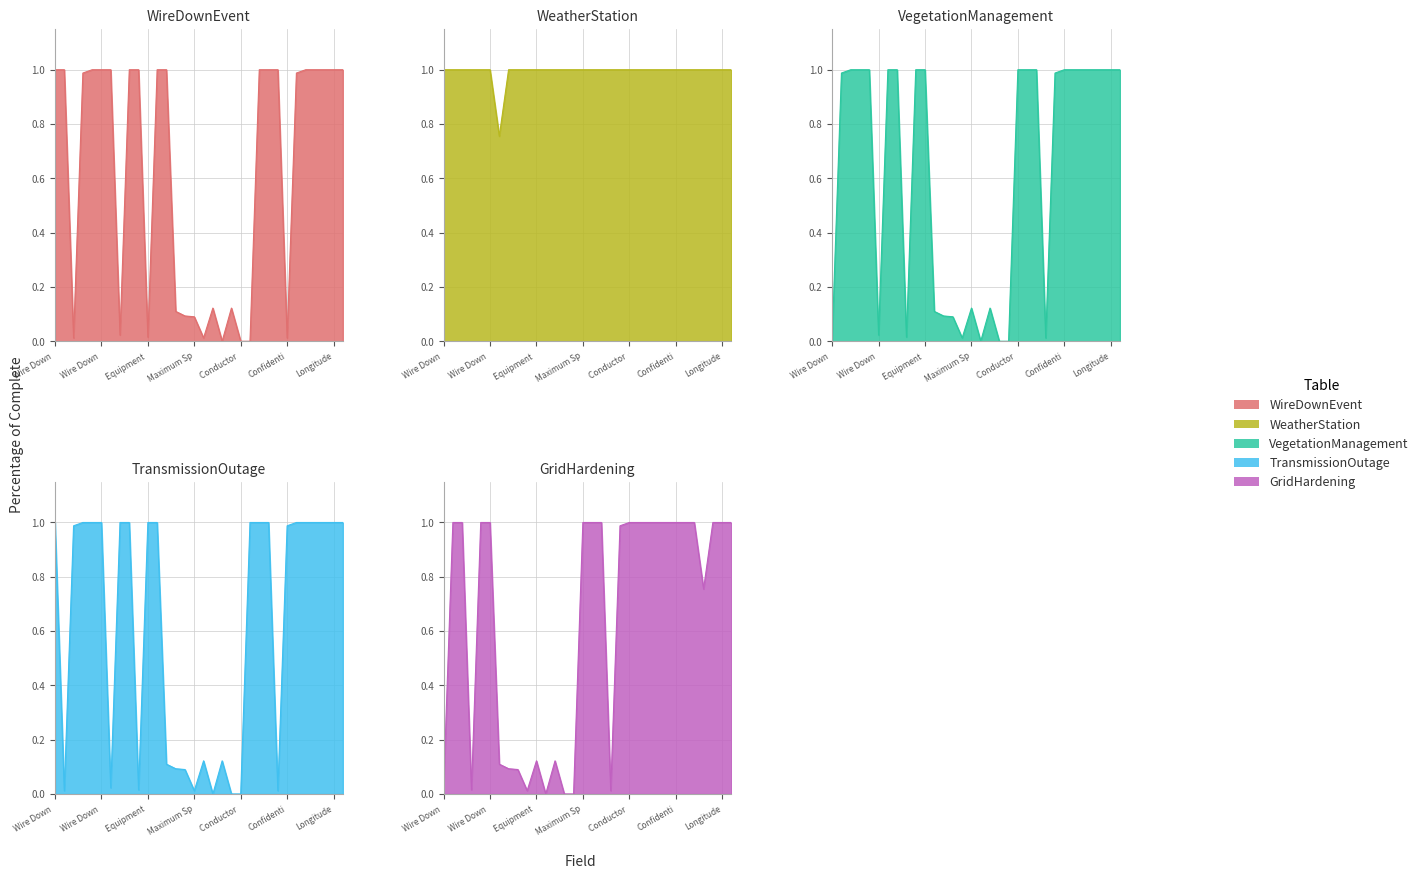

Reading left to right, transcribe all the data shown in this chart.

WireDownEvent: 1.0	1.0	0.0	1.0	1.0	1.0	1.0	0.0	1.0	1.0	0.0	1.0	1.0	0.1	0.1	0.1	0.0	0.1	0.0	0.1	0.0	0.0	1.0	1.0	1.0	0.0	1.0	1.0	1.0	1.0	1.0	1.0
WeatherStation: 1.0	1.0	1.0	1.0	1.0	1.0	0.8	1.0	1.0	1.0	1.0	1.0	1.0	1.0	1.0	1.0	1.0	1.0	1.0	1.0	1.0	1.0	1.0	1.0	1.0	1.0	1.0	1.0	1.0	1.0	1.0	1.0
VegetationManagement: 0.0	1.0	1.0	1.0	1.0	0.0	1.0	1.0	0.0	1.0	1.0	0.1	0.1	0.1	0.0	0.1	0.0	0.1	0.0	0.0	1.0	1.0	1.0	0.0	1.0	1.0	1.0	1.0	1.0	1.0	1.0	1.0
TransmissionOutage: 1.0	0.0	1.0	1.0	1.0	1.0	0.0	1.0	1.0	0.0	1.0	1.0	0.1	0.1	0.1	0.0	0.1	0.0	0.1	0.0	0.0	1.0	1.0	1.0	0.0	1.0	1.0	1.0	1.0	1.0	1.0	1.0
GridHardening: 0.0	1.0	1.0	0.0	1.0	1.0	0.1	0.1	0.1	0.0	0.1	0.0	0.1	0.0	0.0	1.0	1.0	1.0	0.0	1.0	1.0	1.0	1.0	1.0	1.0	1.0	1.0	1.0	0.8	1.0	1.0	1.0